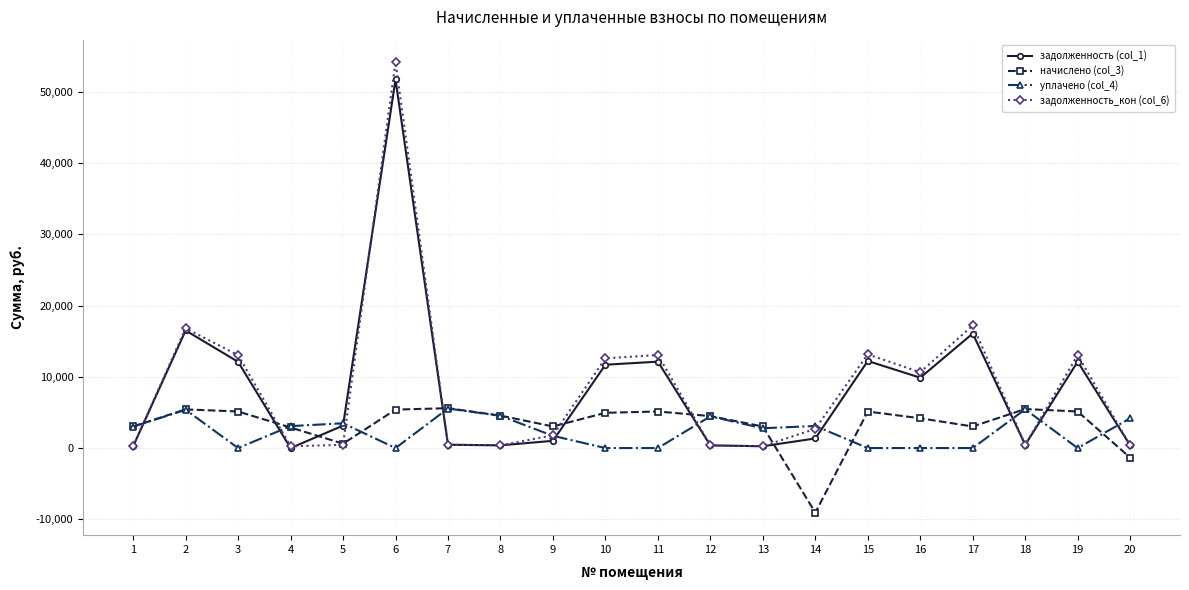

The value of уплачено (col_4) at 5 is 3478.2. True or false?

True